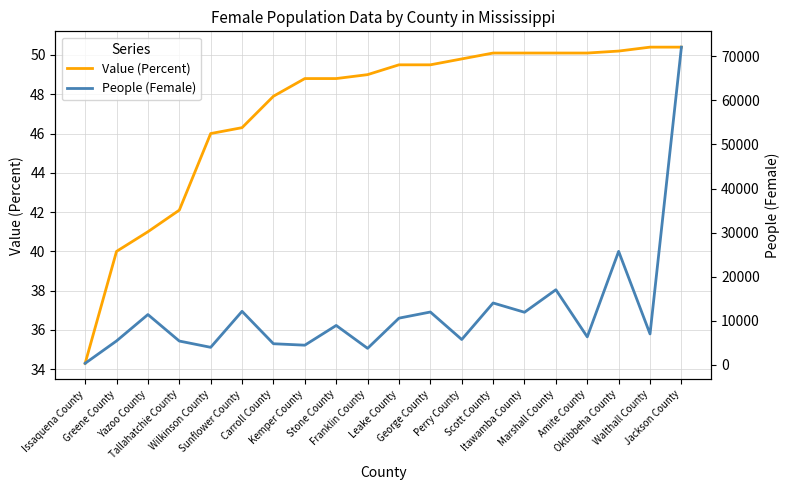

How many interior local valleys does the People (Female) series have?

7